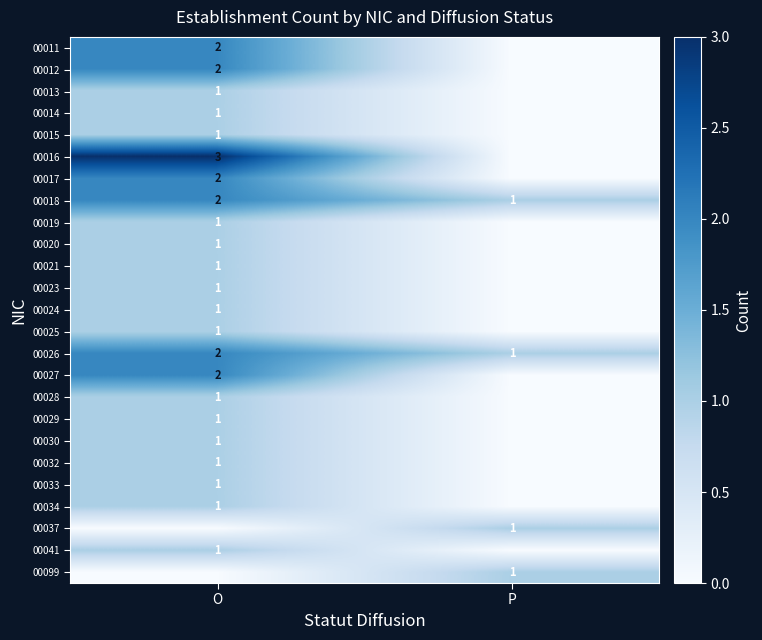

The value of 00017 at O is 3. True or false?

False